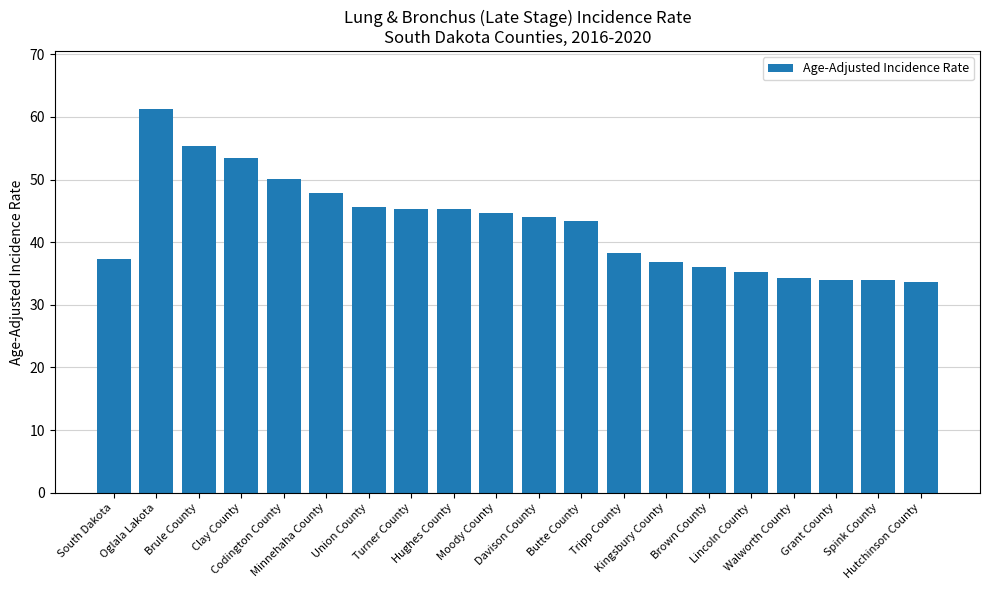

True or false: the data shows 73.1 at Hughes County.

False